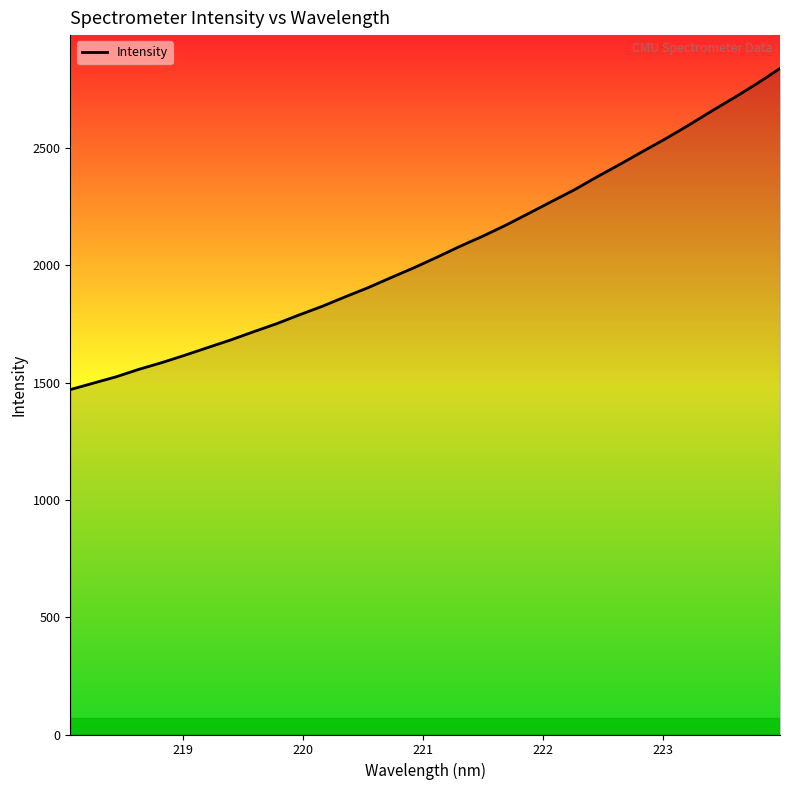

What is the smallest value displayed?

1470.6